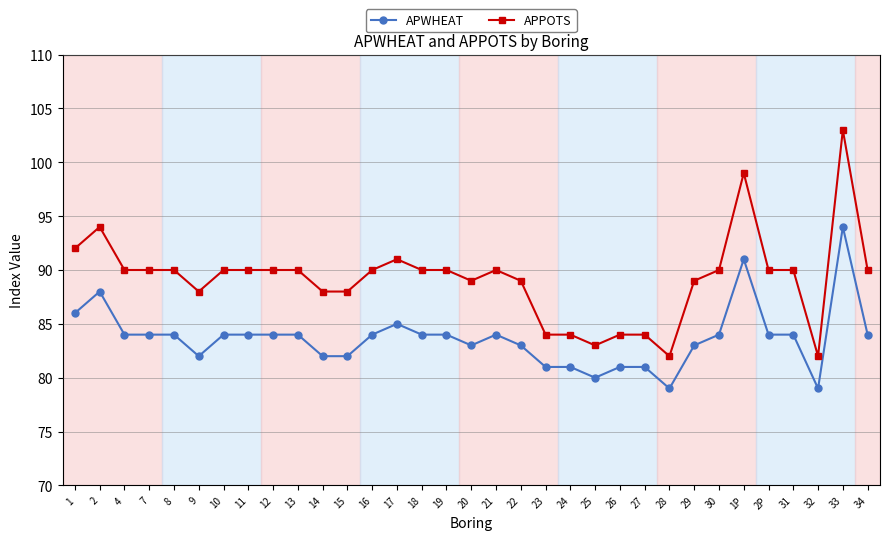

How many lines are shown in the chart?

2